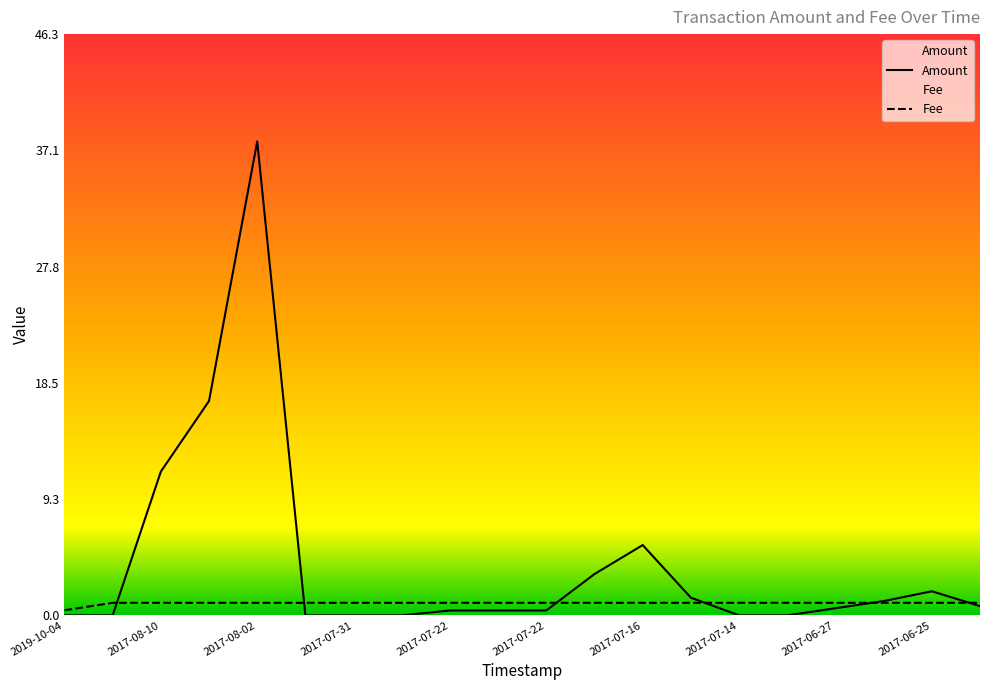

The Amount series shows 0.0 at 2019-10-04. True or false?

False